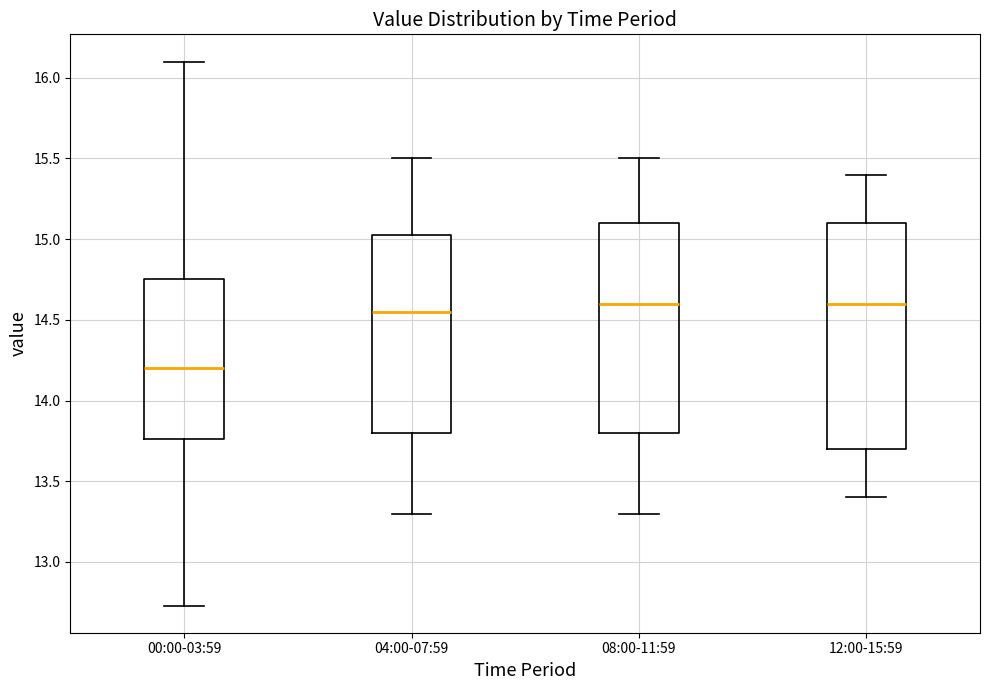

Reading left to right, read every box against the y-axis: the position of its median line, the range the box covers, and the ends of its whiskers. The values are not printed on the chart, so give them approximately, as read against the axis.

00:00-03:59: median 14.20, box 13.75 to 14.75, whiskers 12.75 to 16.10
04:00-07:59: median 14.55, box 13.80 to 15.05, whiskers 13.30 to 15.50
08:00-11:59: median 14.60, box 13.80 to 15.10, whiskers 13.30 to 15.50
12:00-15:59: median 14.60, box 13.70 to 15.10, whiskers 13.40 to 15.40